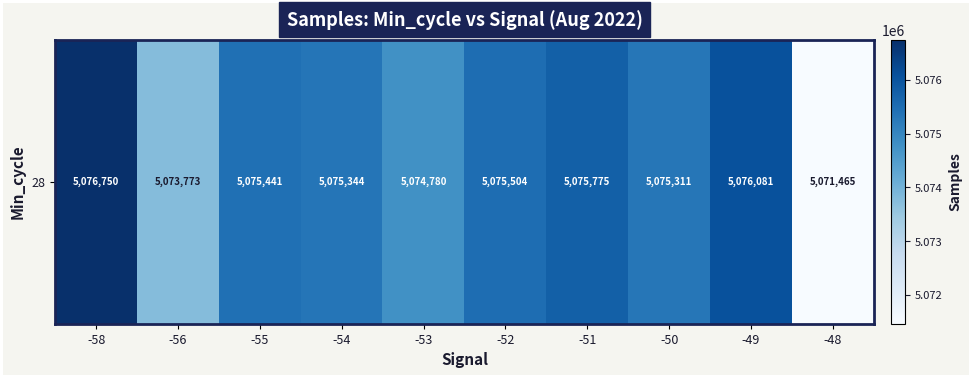

Which label corresponds to the smallest value in the chart?

-48